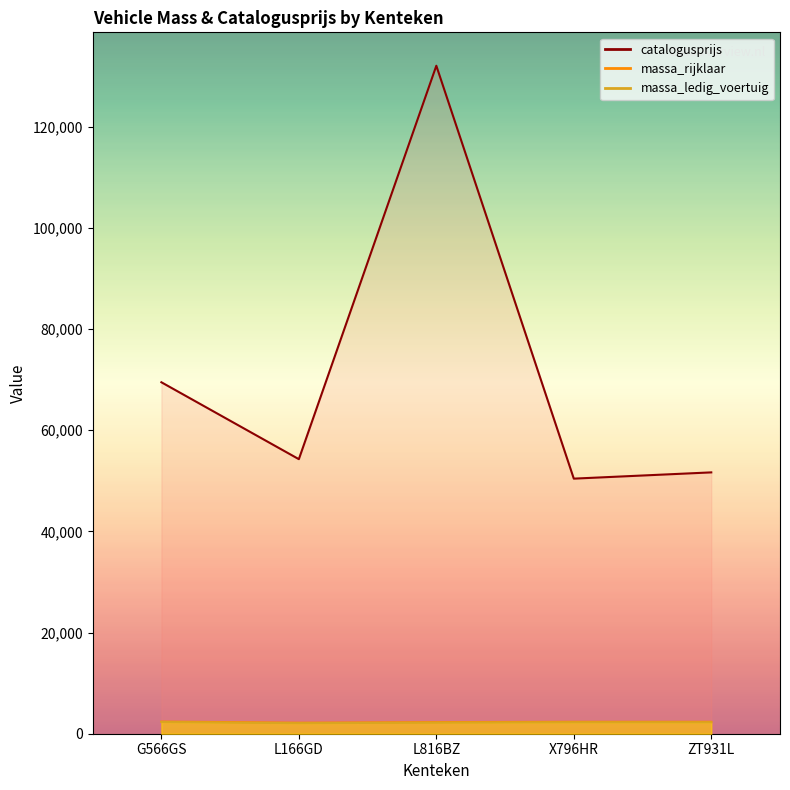

Rank the categories by catalogusprijs value from lowest to highest.

X796HR, ZT931L, L166GD, G566GS, L816BZ